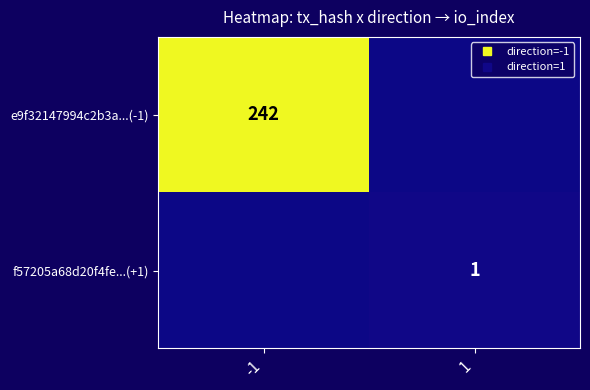

Which label corresponds to the smallest value in the chart?

1